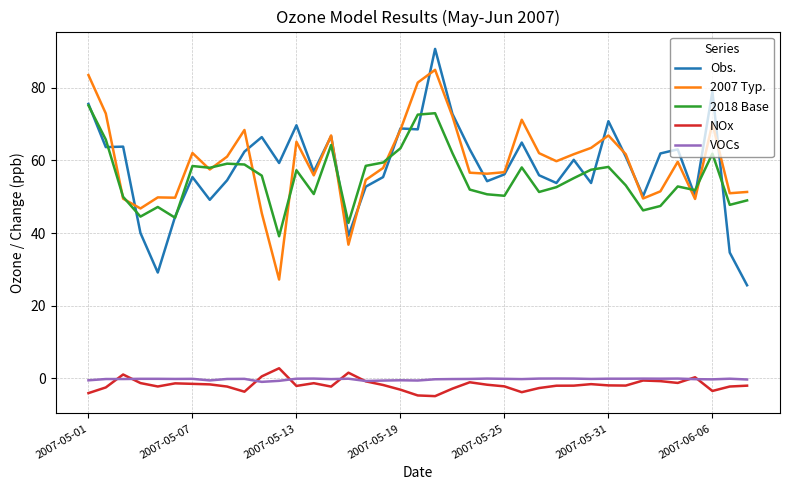

Which series has the largest range (max minus min)?

Obs.